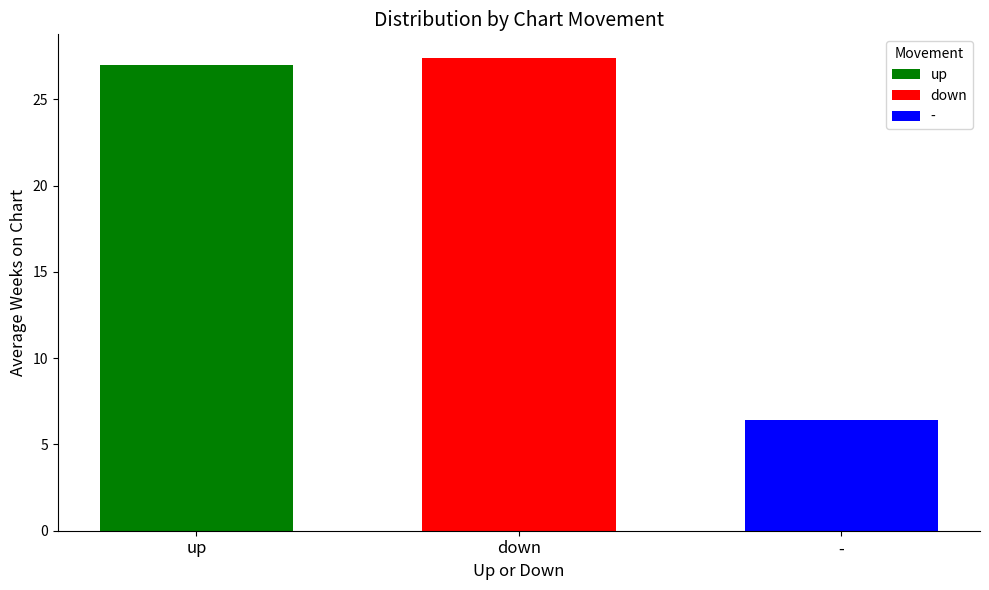

Which series has the largest range (max minus min)?

up